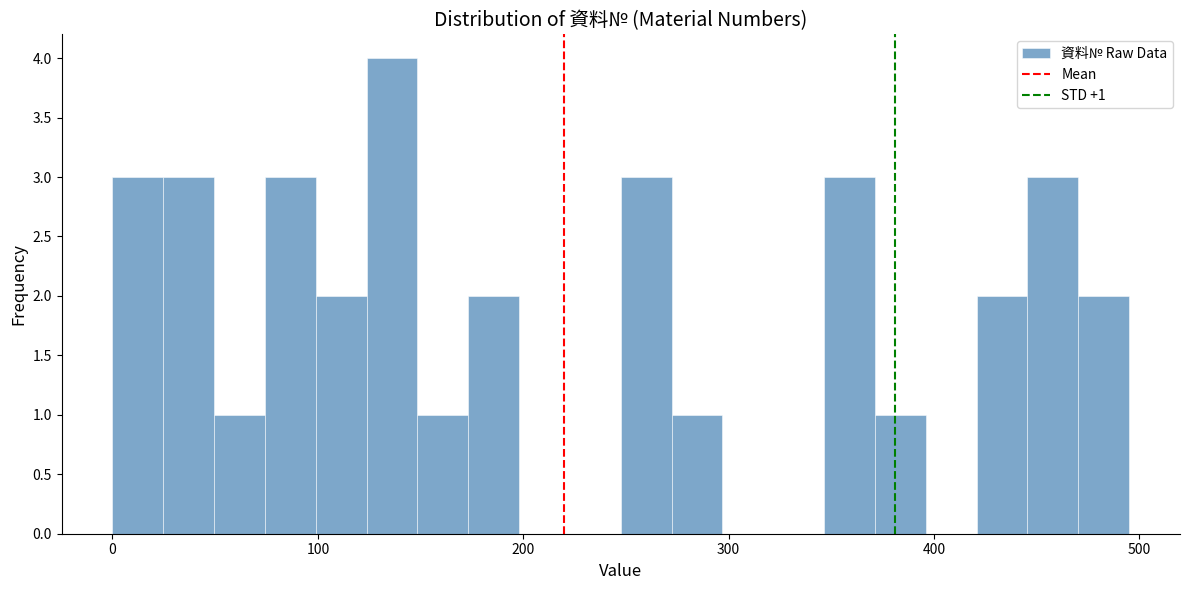

Read against the x-axis, roughly where is the centre of the tallest bar?

140